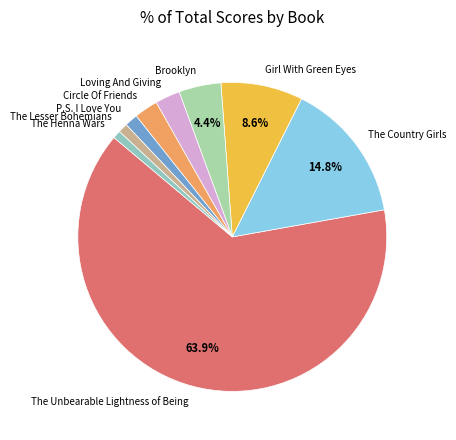

How much of the chart is everything except Brooklyn?

95.6%